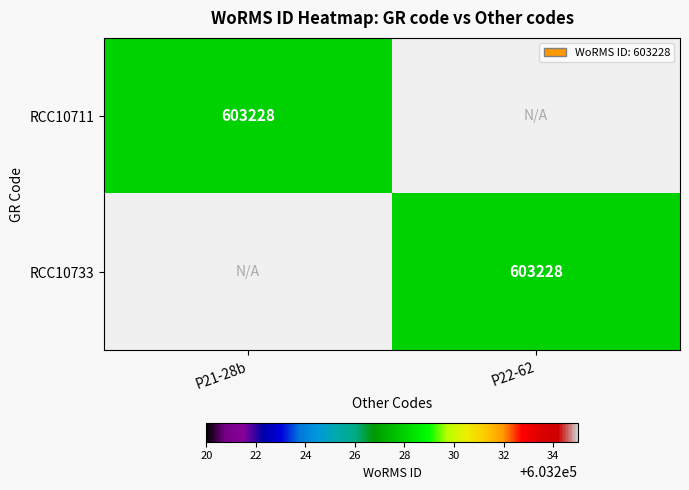

The value of RCC10711 at P21-28b is 793696. True or false?

False